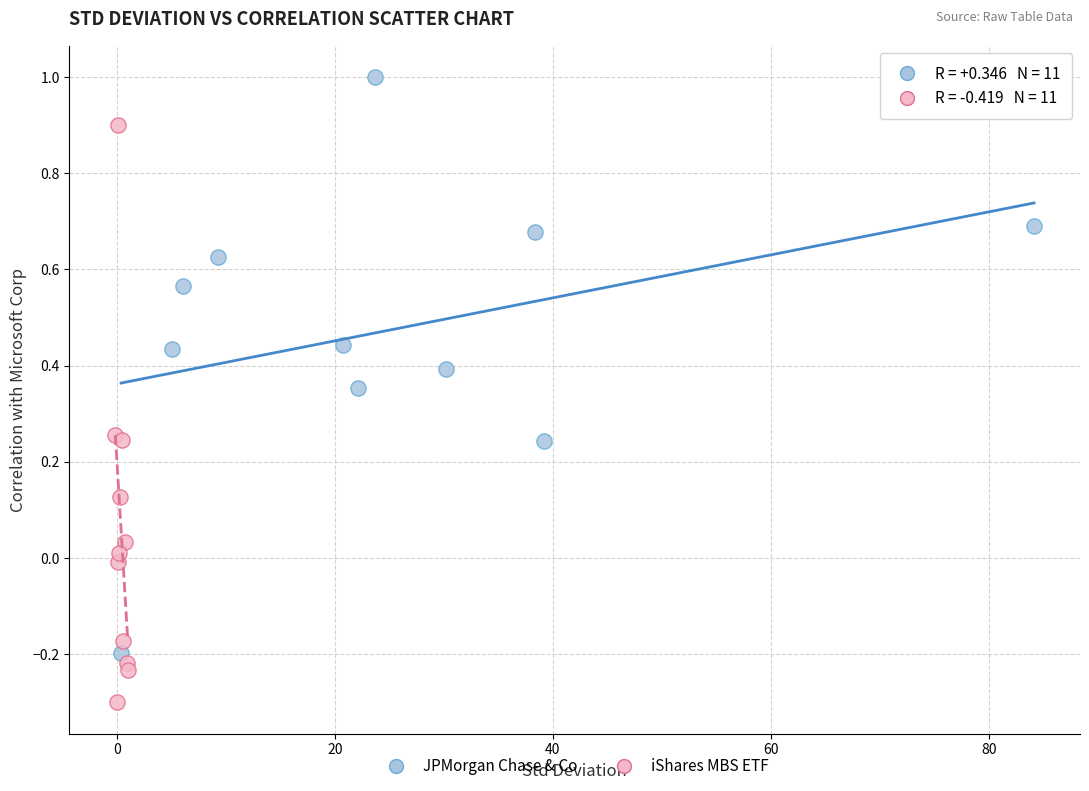

Which series reaches the minimum Y coordinate?

iShares MBS ETF